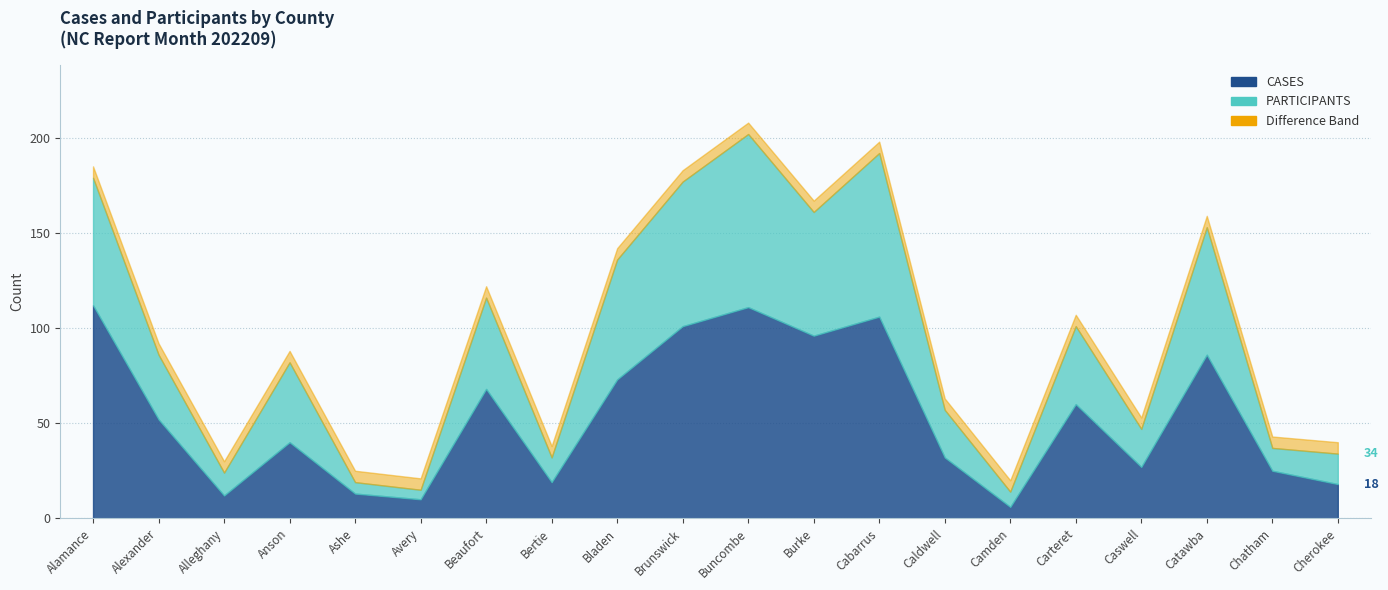

What is the value of the CASES point at the 9th from the left?

73